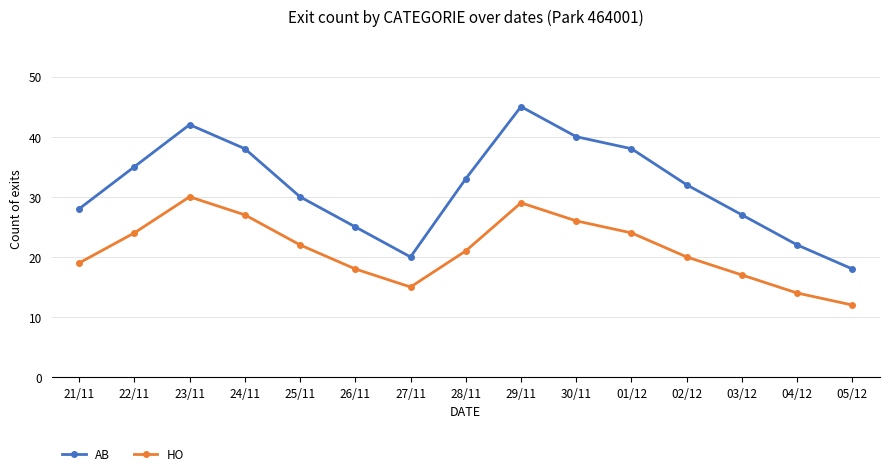

How many data points in HO are less than 21?

7